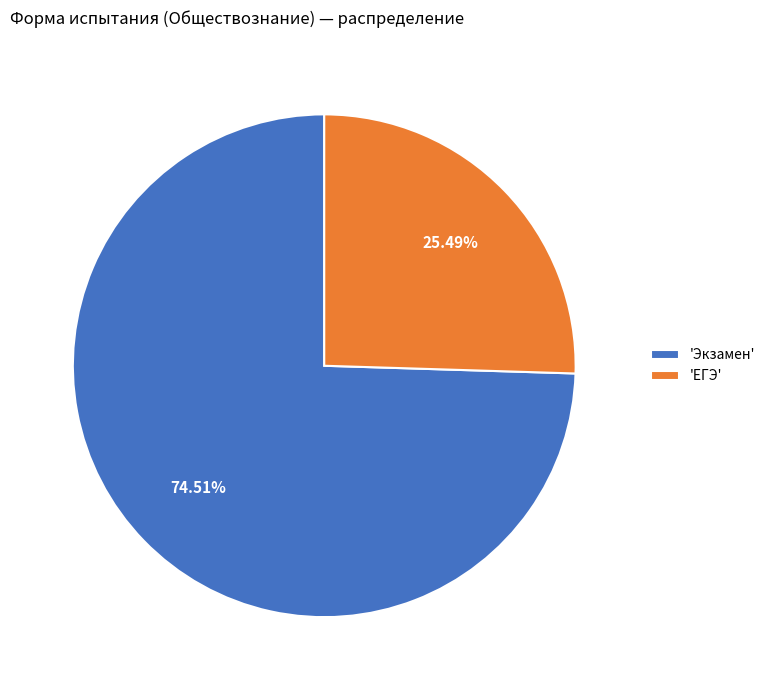

Which has a higher value, 'ЕГЭ' or 'Экзамен'?

'Экзамен'